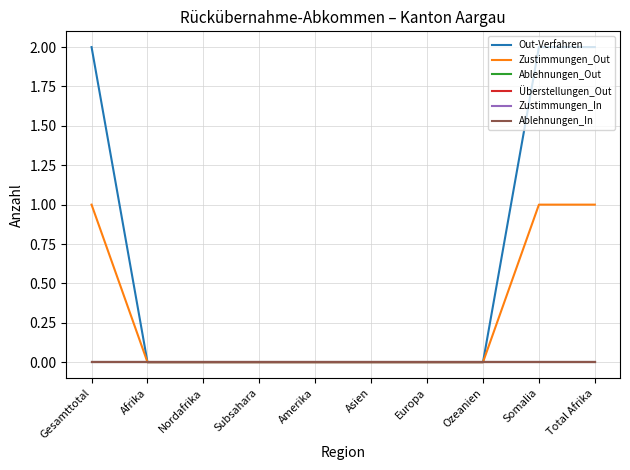

Does the chart have visible grid lines?

Yes